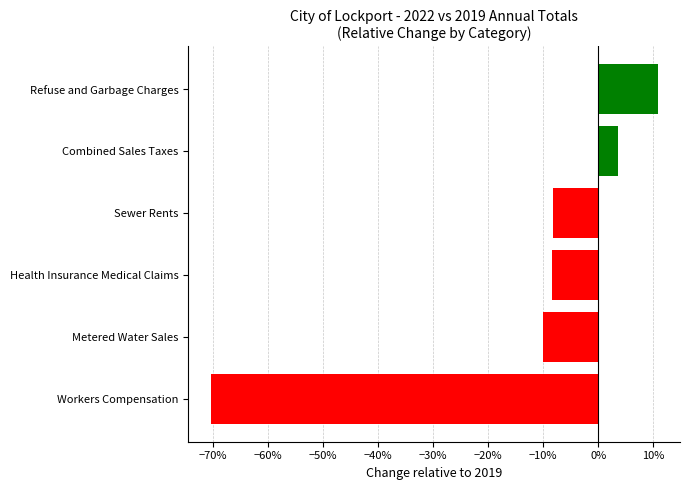

Are the bars horizontal?

Yes